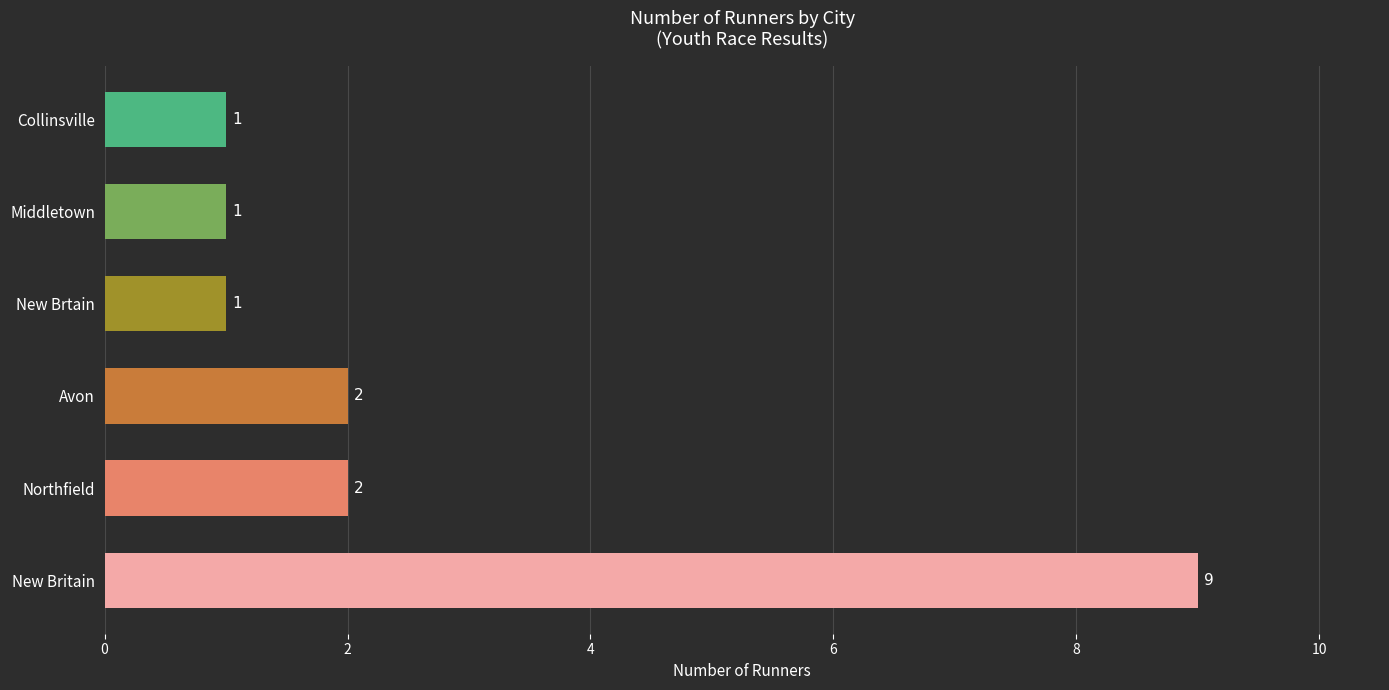

Reading bottom to top, what are all the values shown in this chart?

9	2	2	1	1	1